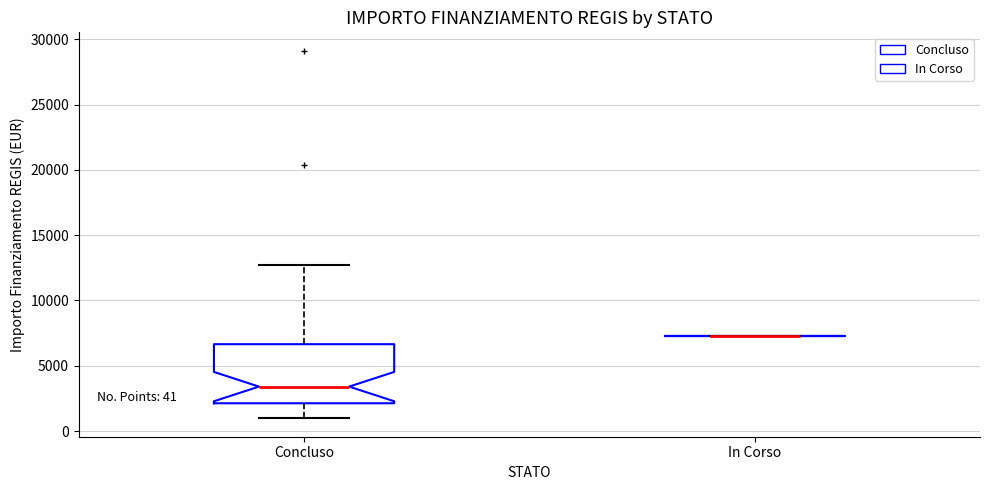

Which box is the tallest, from its lower edge to its upper edge?

Concluso